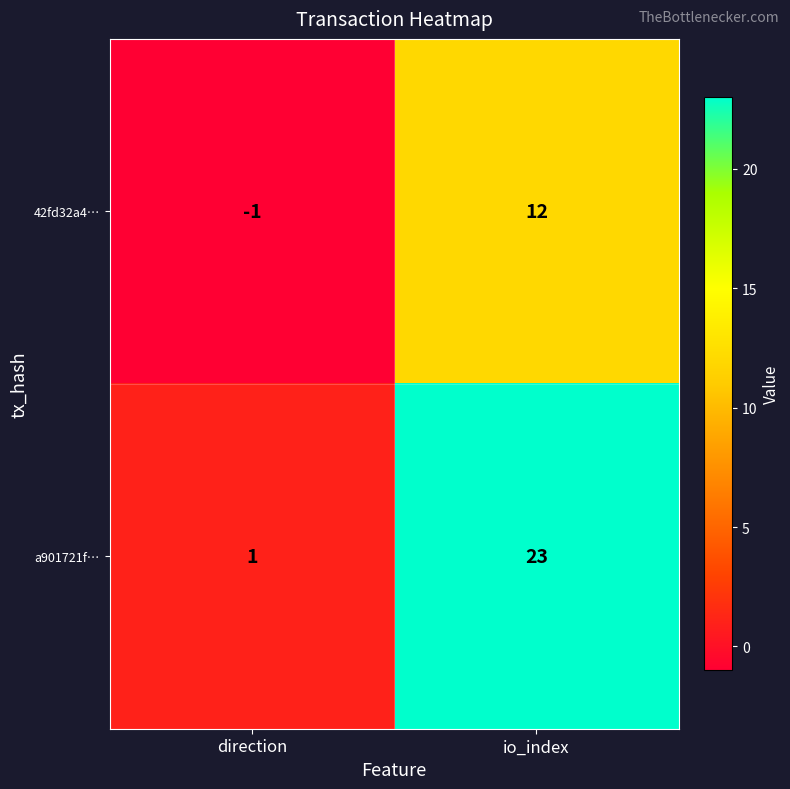

The value of 42fd32a4… at io_index is 4. True or false?

False